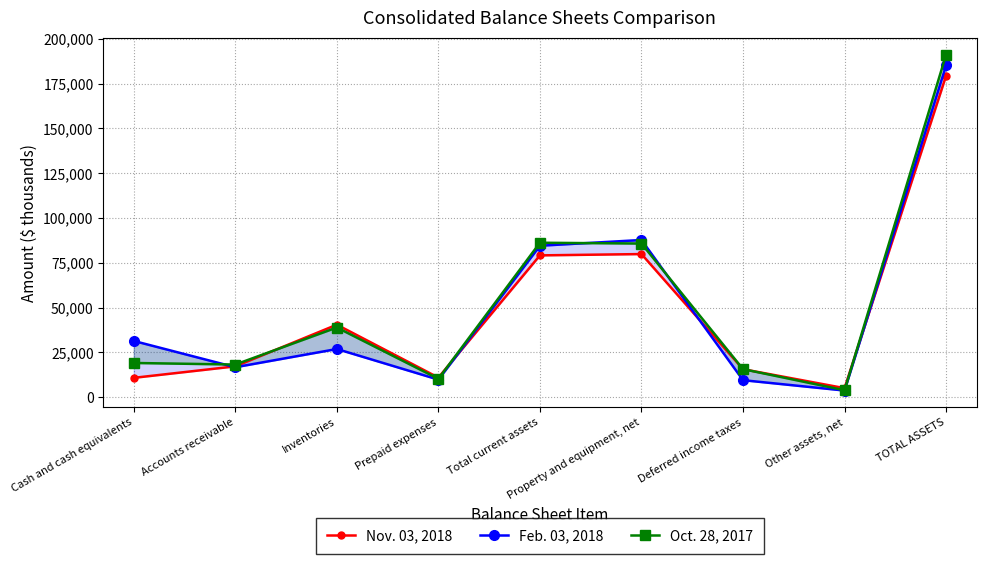

What is the difference between the maximum and minimum values in the Feb. 03, 2018 series?

181618